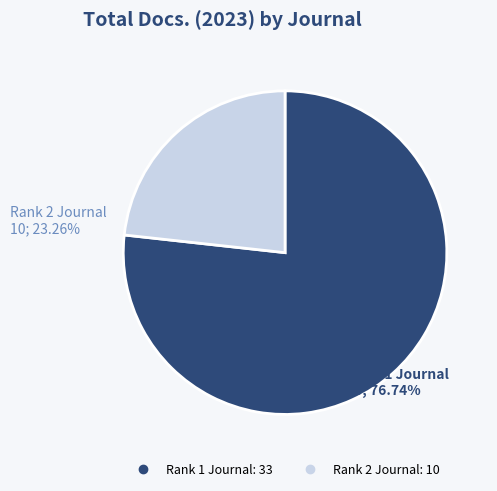

Does any single category account for the majority?

Yes